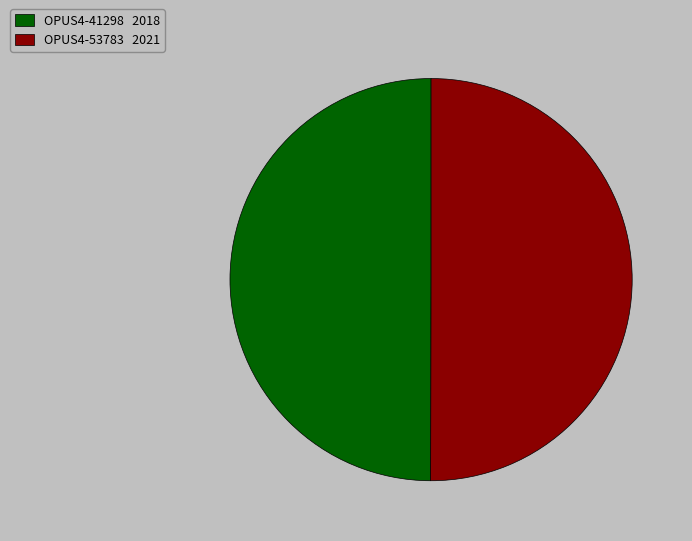

What is the ratio of the value at OPUS4-53783 2021 to the value at OPUS4-41298 2018?

1.0